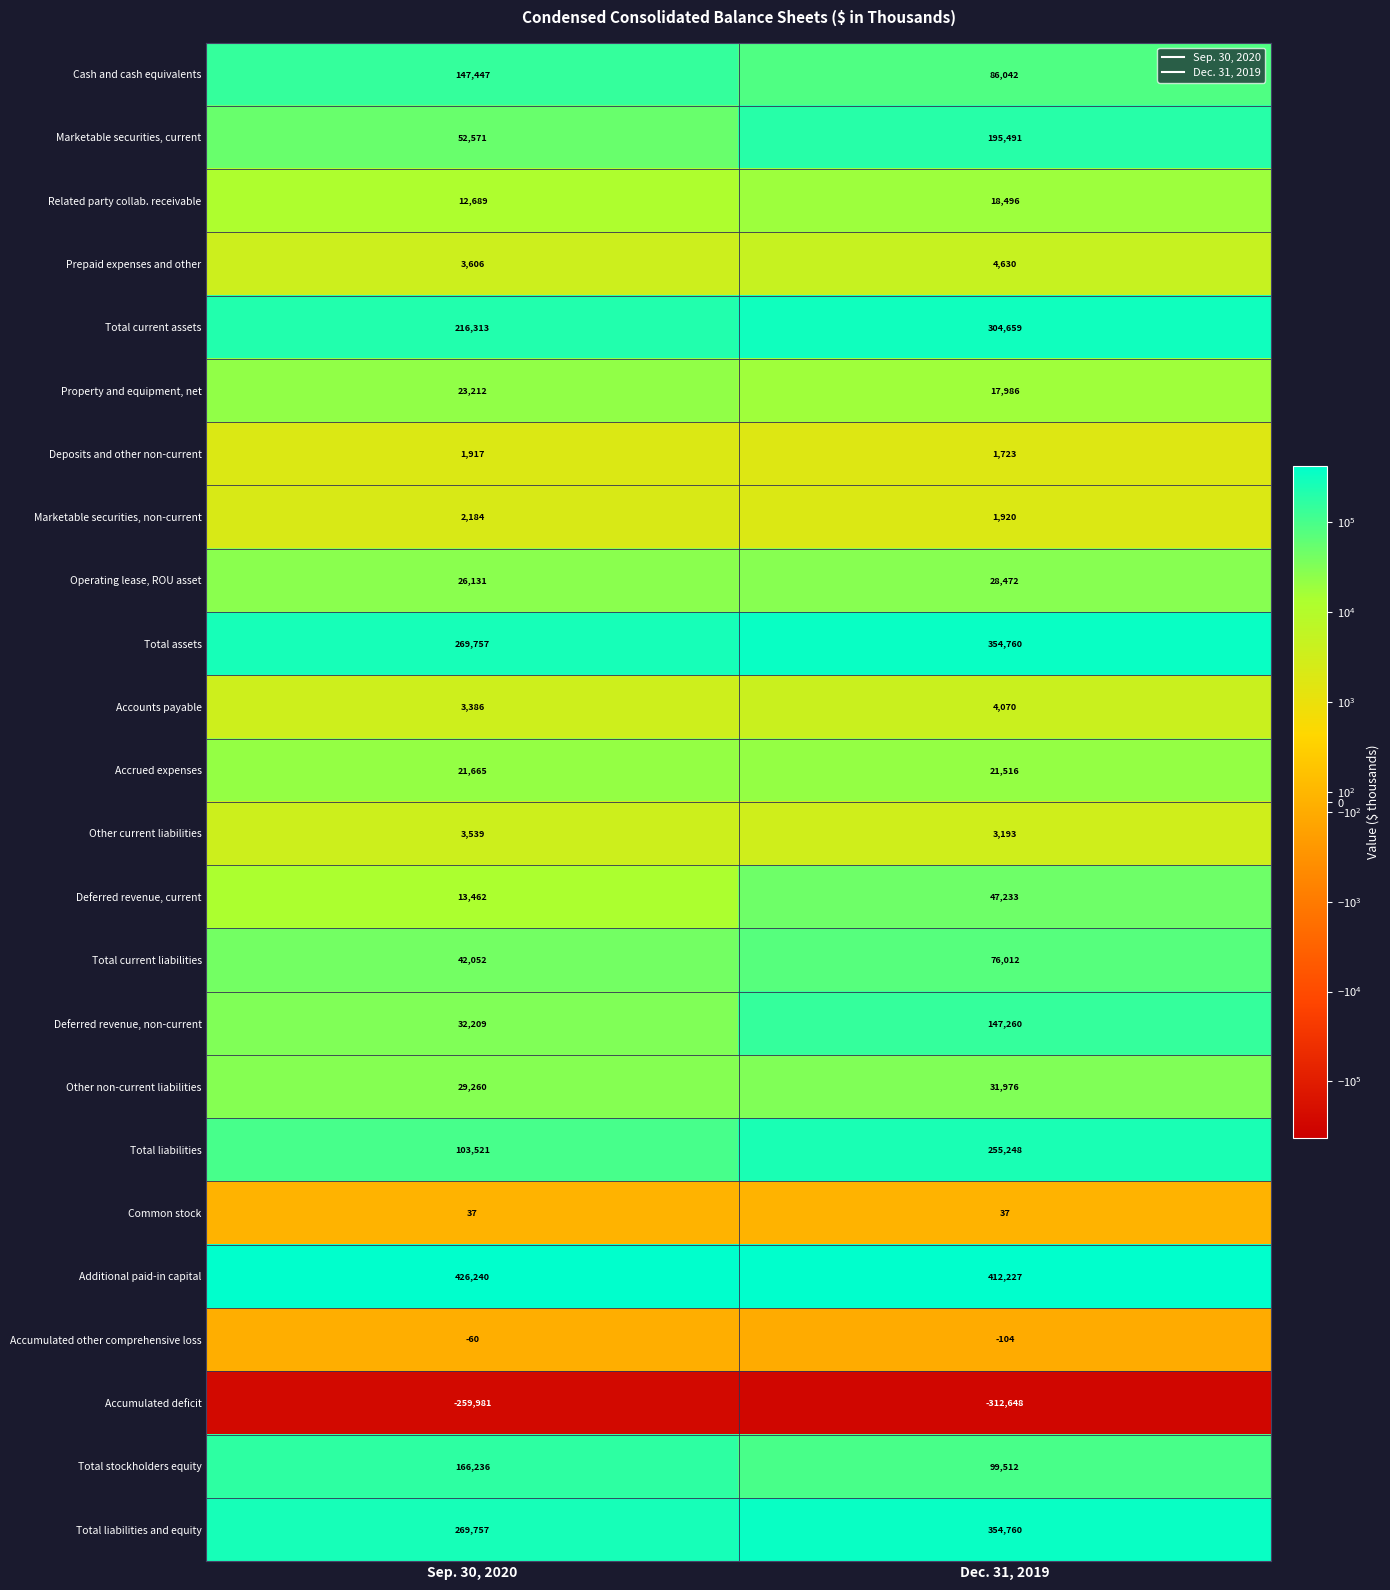

True or false: Cash and cash equivalents has a value of 86042 at Dec. 31, 2019.

True